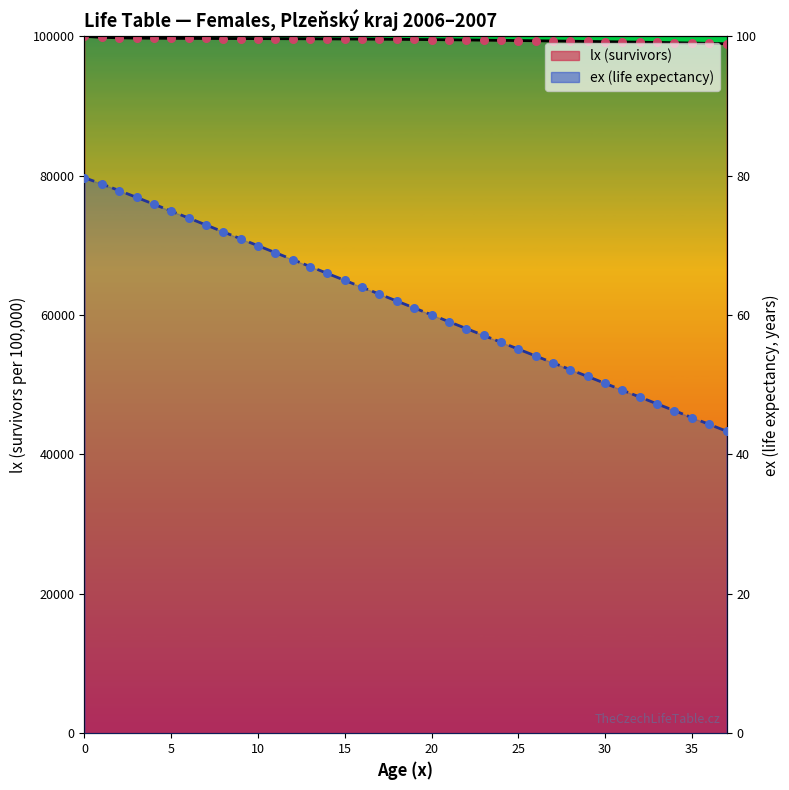

Is the value of ex (life expectancy) at 35 greater than the value of lx (survivors) at 26?

No